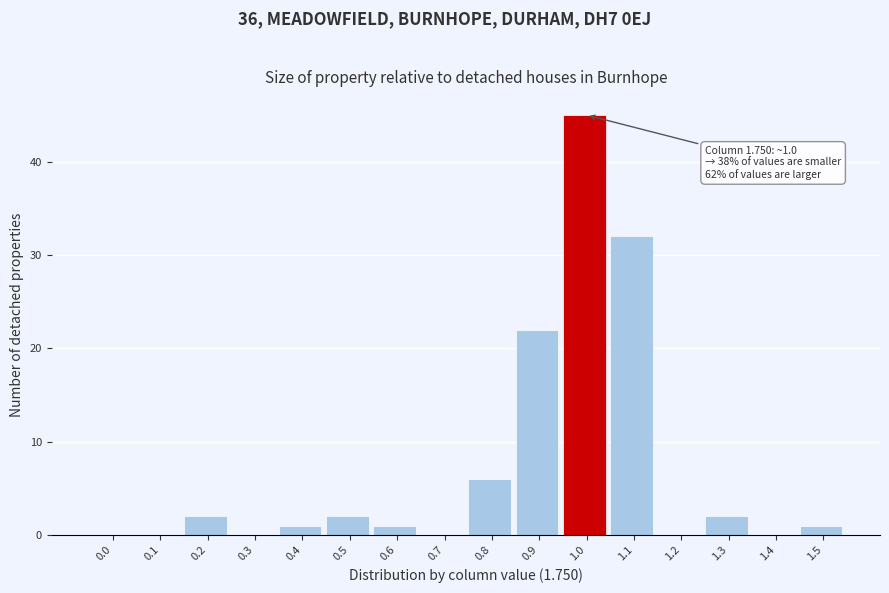

Reading left to right, list all the values displayed in this chart.

0.0=0	0.1=0	0.2=2	0.3=0	0.4=1	0.5=2	0.6=1	0.7=0	0.8=6	0.9=22	1.0=45	1.1=32	1.2=0	1.3=2	1.4=0	1.5=1